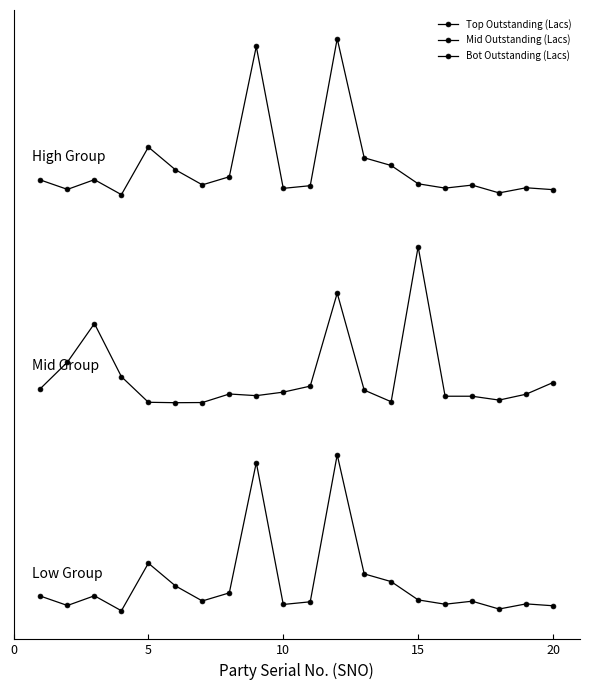

At which category does Bot Outstanding (Lacs) reach its first local peak?

5